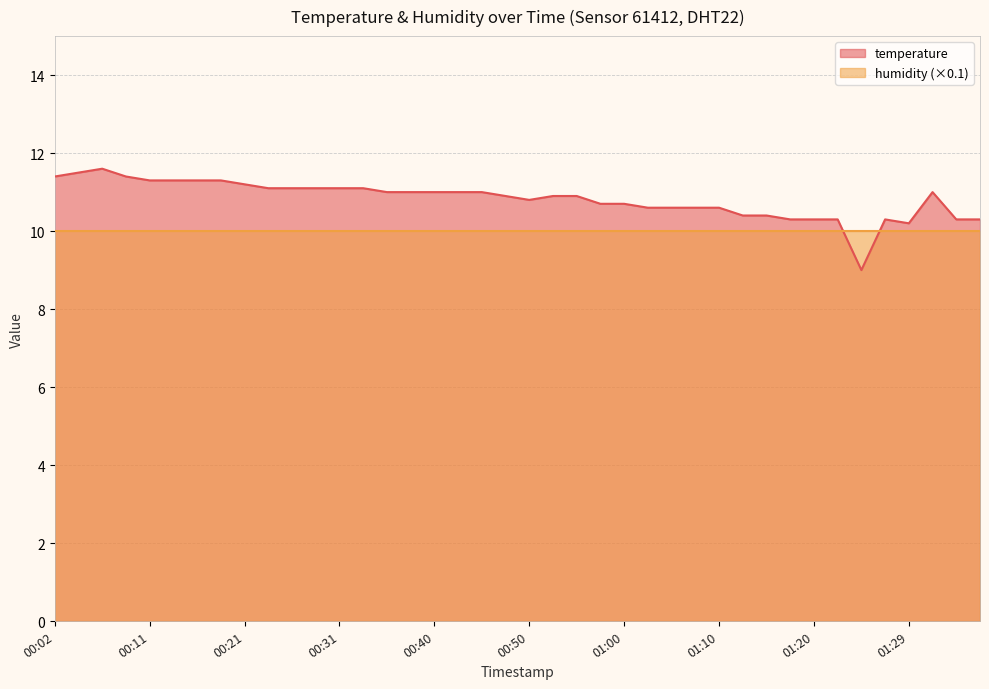

At which label is the value closest to 10?

01:29